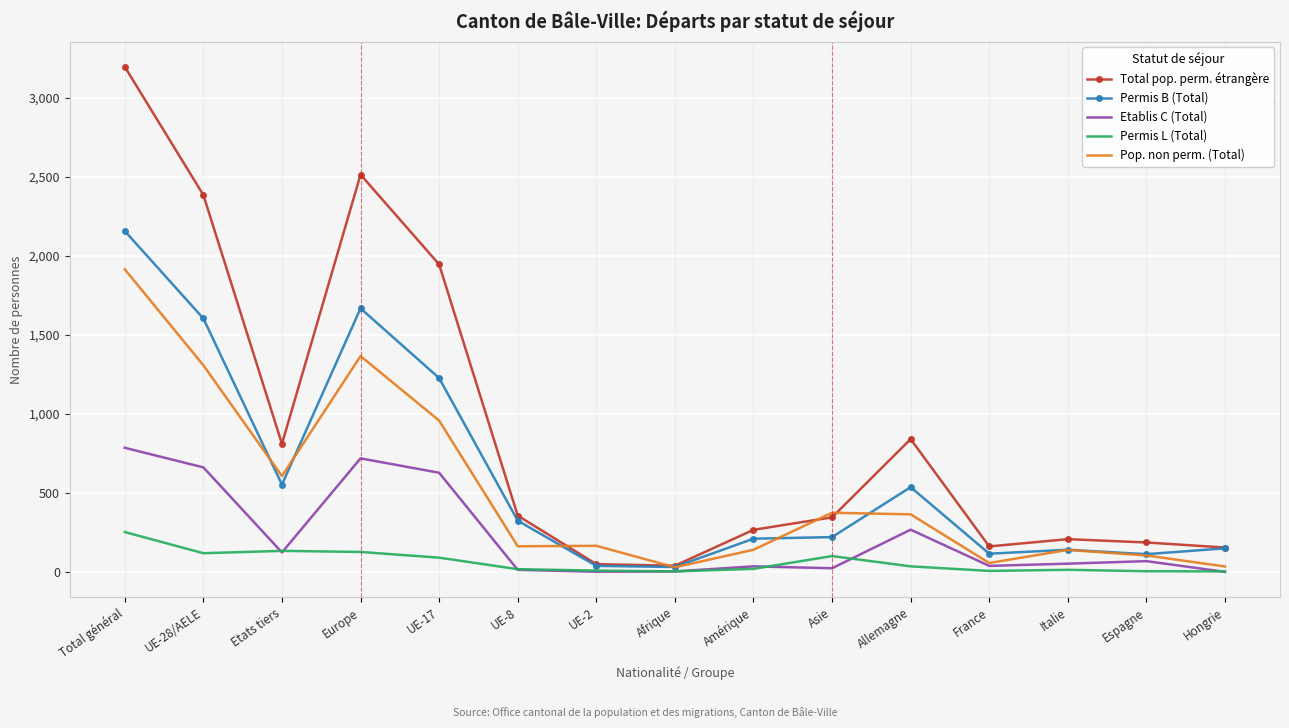

True or false: Permis L (Total) and Total pop. perm. étrangère intersect in this chart.

False